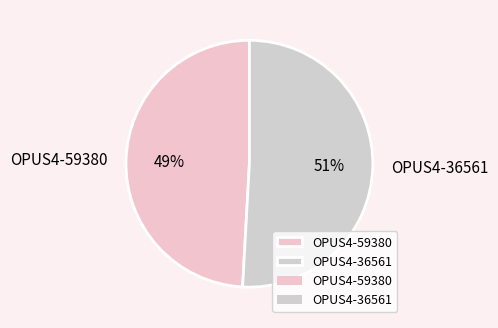

To the nearest percent, what percentage of the pie is OPUS4-59380?

49%